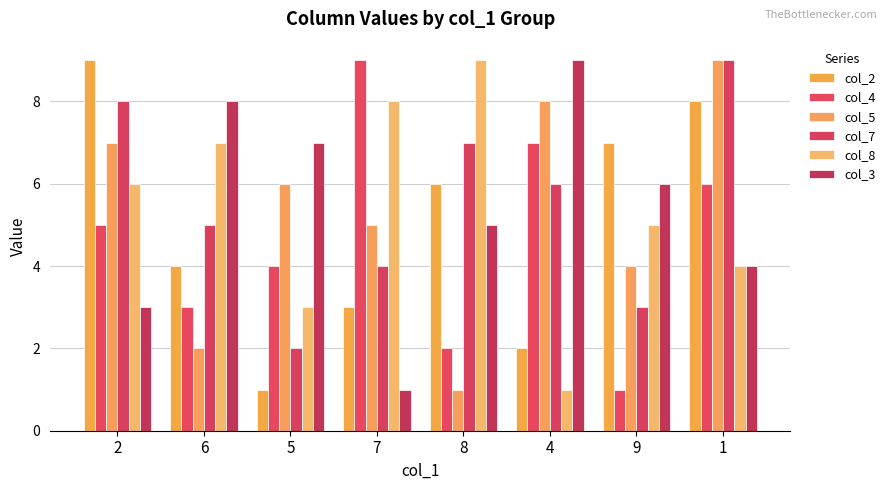

Reading left to right, extract all data points from this chart.

col_2: 9	4	1	3	6	2	7	8
col_4: 5	3	4	9	2	7	1	6
col_5: 7	2	6	5	1	8	4	9
col_7: 8	5	2	4	7	6	3	9
col_8: 6	7	3	8	9	1	5	4
col_3: 3	8	7	1	5	9	6	4